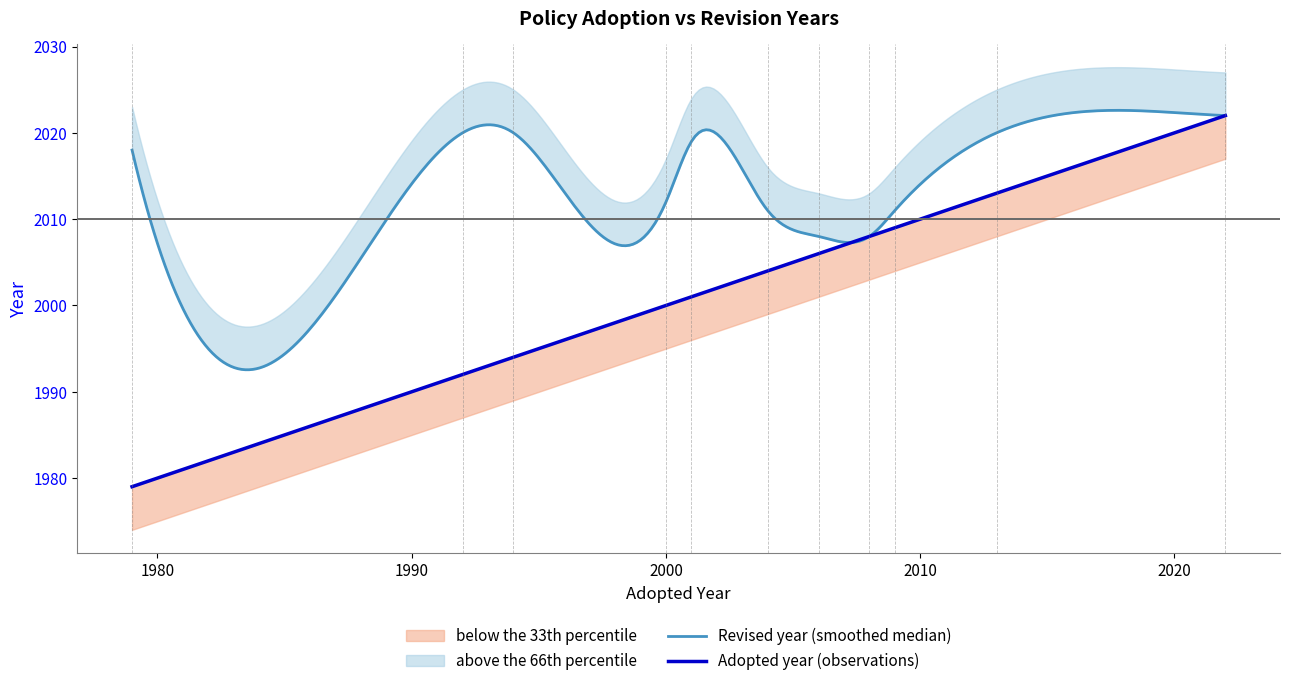

List the labels in order of value, largest first.

2022, 2013, 2009, 2008, 2006, 2004, 2001, 2000, 1994, 1992, 1979